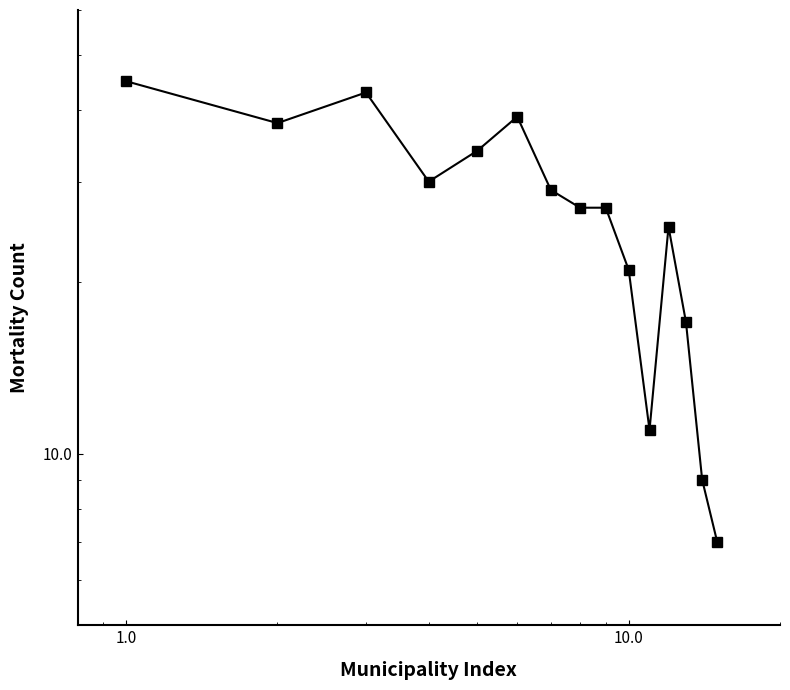

How many points are lower than both their immediate neighbors (excluding endpoints)?

3